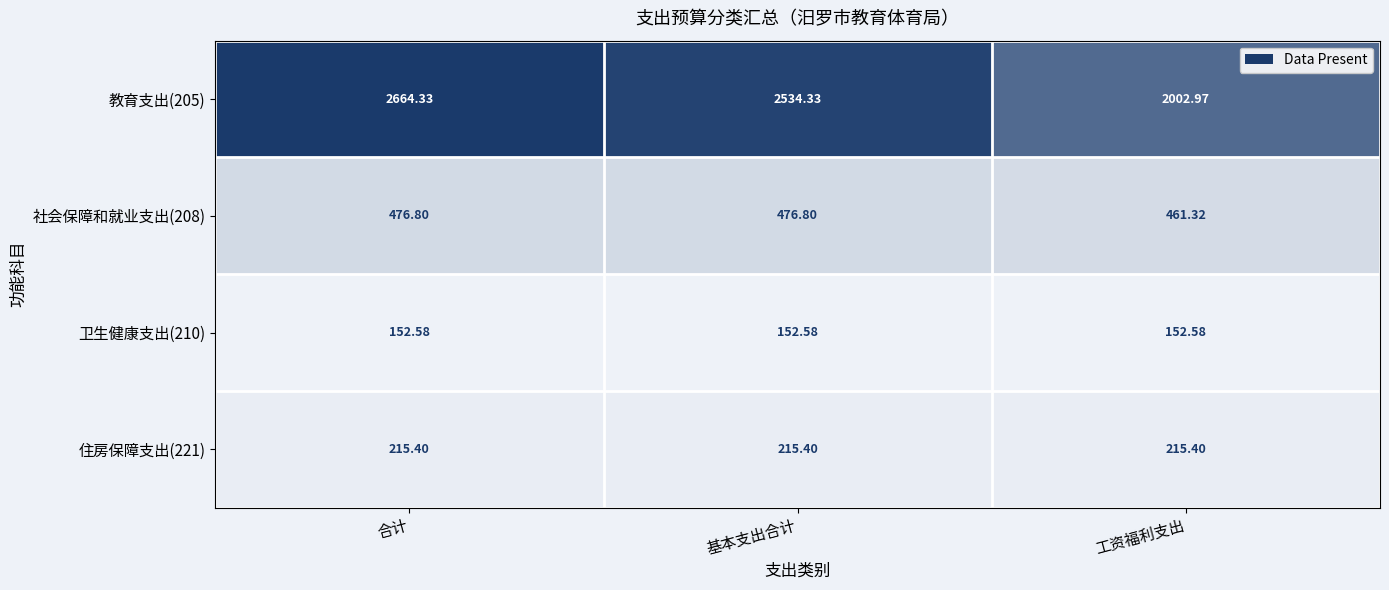

Where does the 社会保障和就业支出(208) series first go above 476?

合计